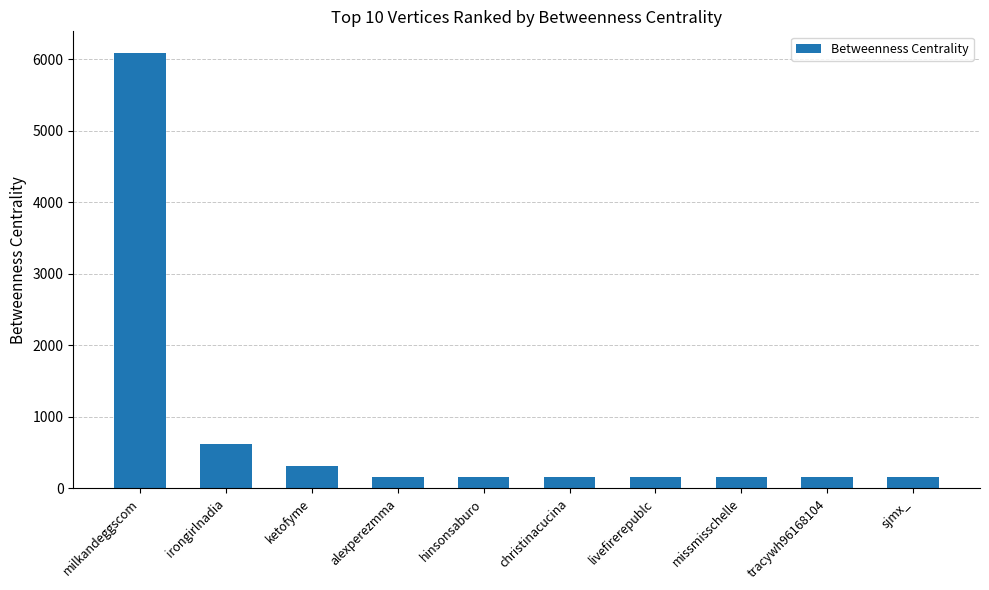

What is the label of the 2nd bar from the left?

irongirlnadia